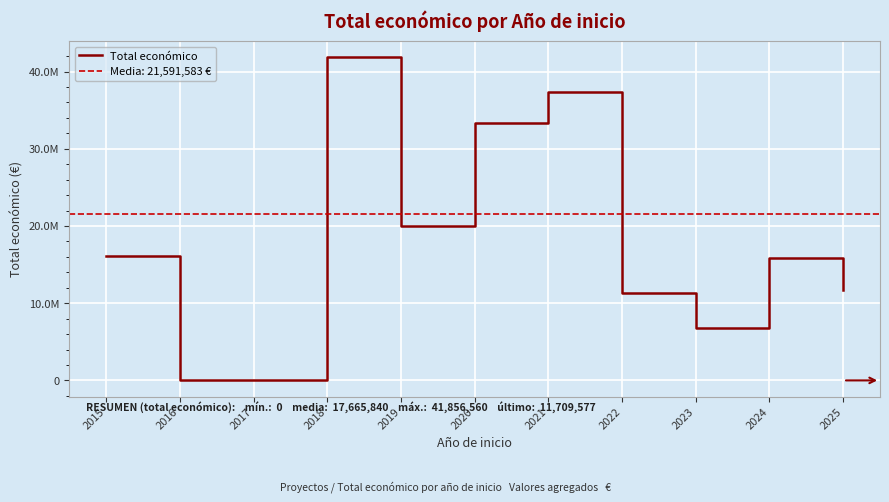

What is the change in value from 2021 to 2025?

-25583836